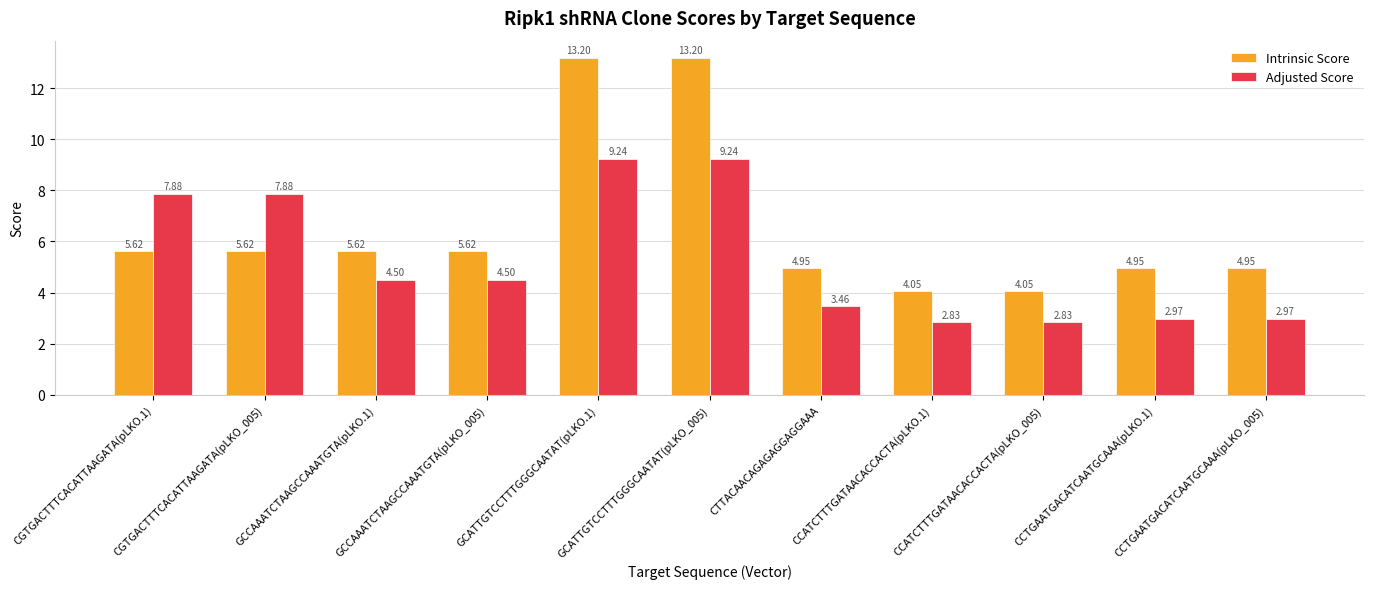

List the series in order of their overall mean, highest first.

Intrinsic Score, Adjusted Score